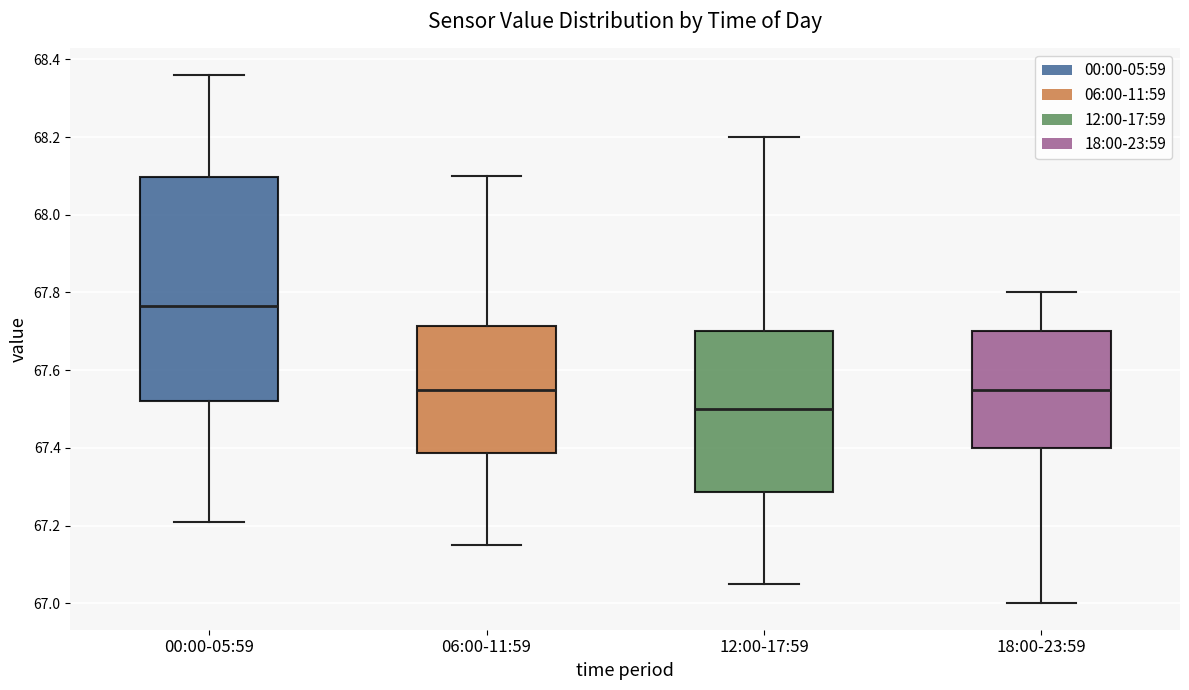

Reading left to right, transcribe this box plot: for each box, give where its median line is, the range the box spans, and where its two whiskers end, as read against the y-axis. The values are not printed on the chart, so give them approximately, as read against the axis.

00:00-05:59: median 67.76, box 67.52 to 68.10, whiskers 67.22 to 68.36
06:00-11:59: median 67.56, box 67.38 to 67.72, whiskers 67.16 to 68.10
12:00-17:59: median 67.50, box 67.28 to 67.70, whiskers 67.06 to 68.20
18:00-23:59: median 67.56, box 67.40 to 67.70, whiskers 67.00 to 67.80